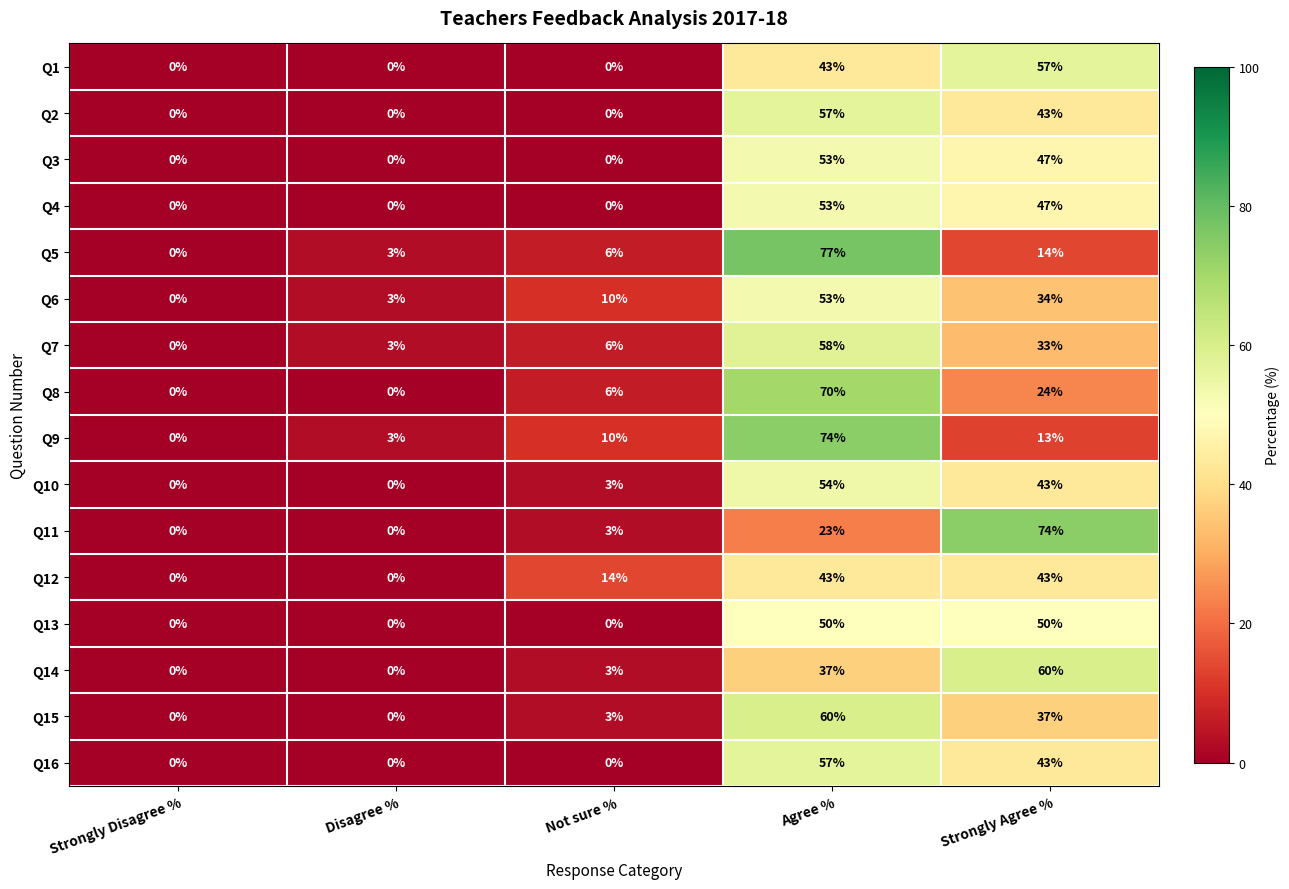

What is the sum of the Q9 values at Agree % and Strongly Agree %?

87